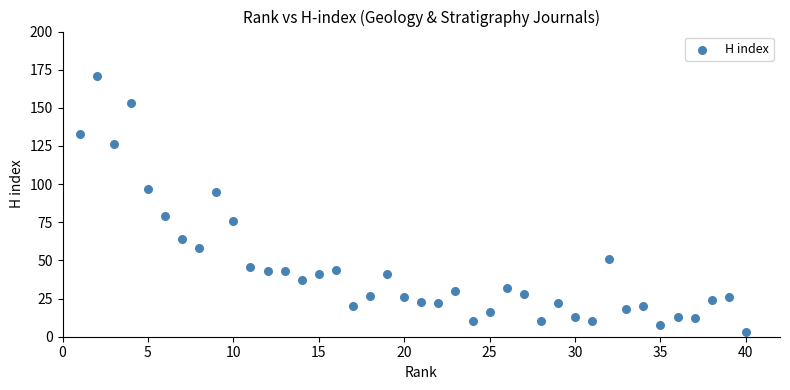

What is the range of X values (max minus min)?

39